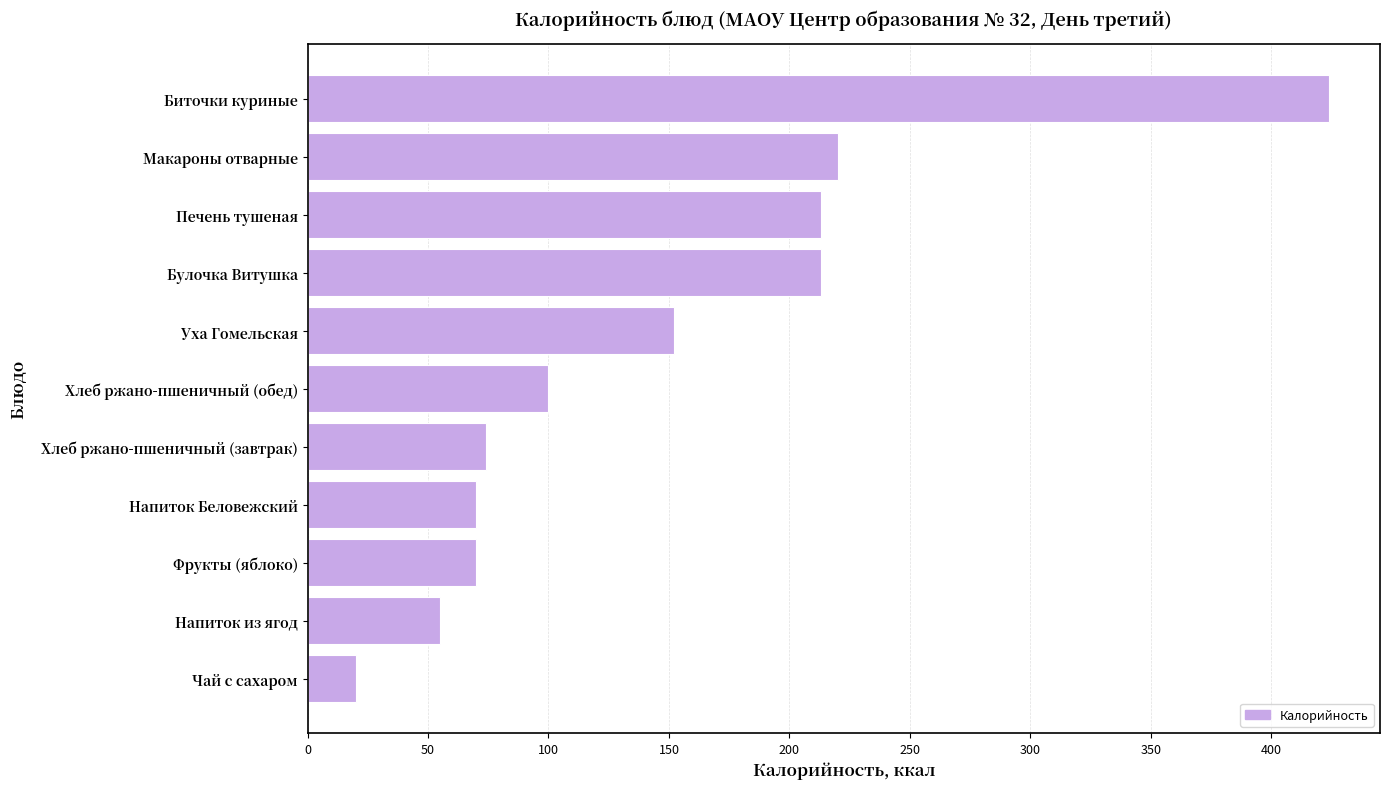

Are the bars horizontal?

Yes